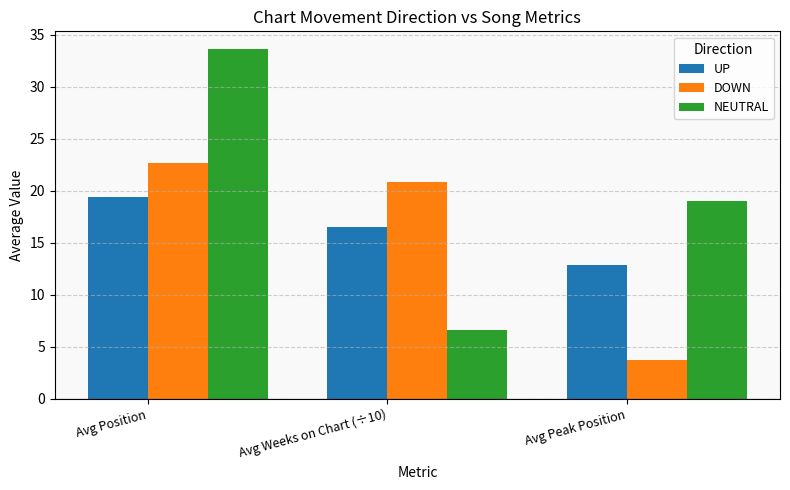

At which category does the chart reach its peak across all series?

Avg Position